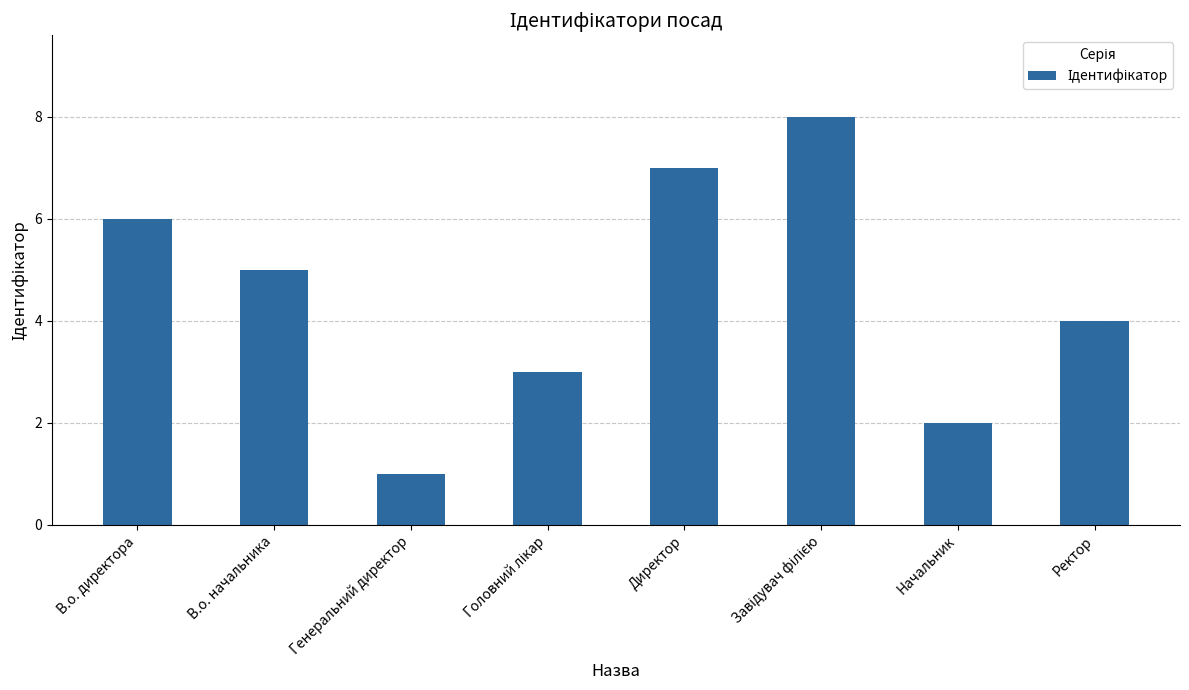

At which label is the value closest to 4?

Ректор